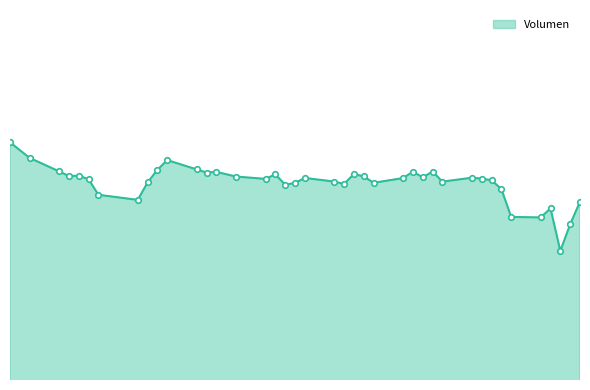

How many points are higher than both their immediate neighbors (excluding endpoints)?

10